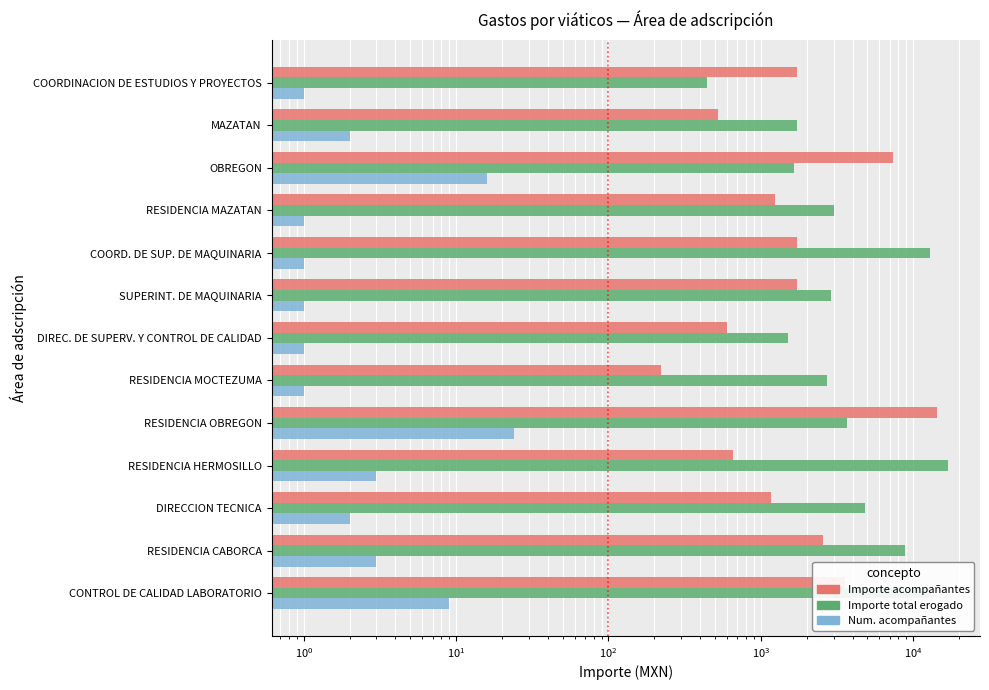

How many distinct data groups are displayed?

3